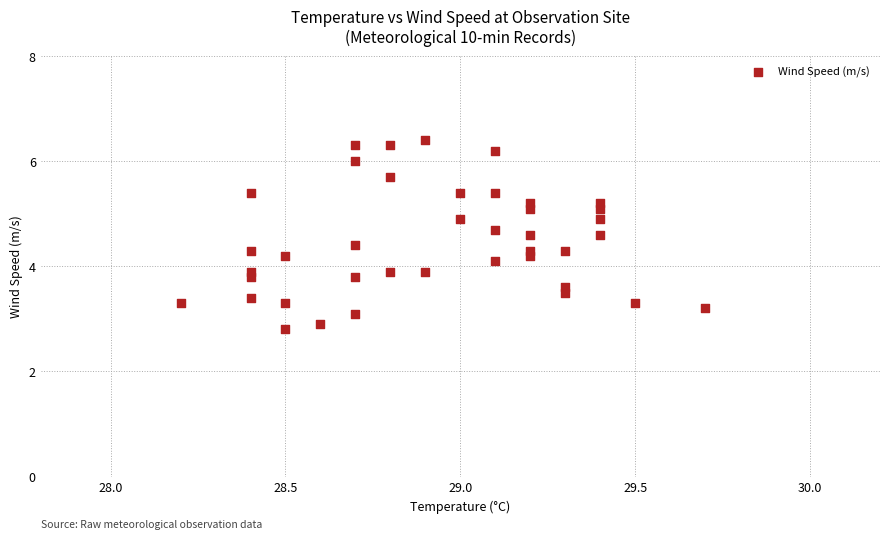

What is the range of X values (max minus min)?

1.5